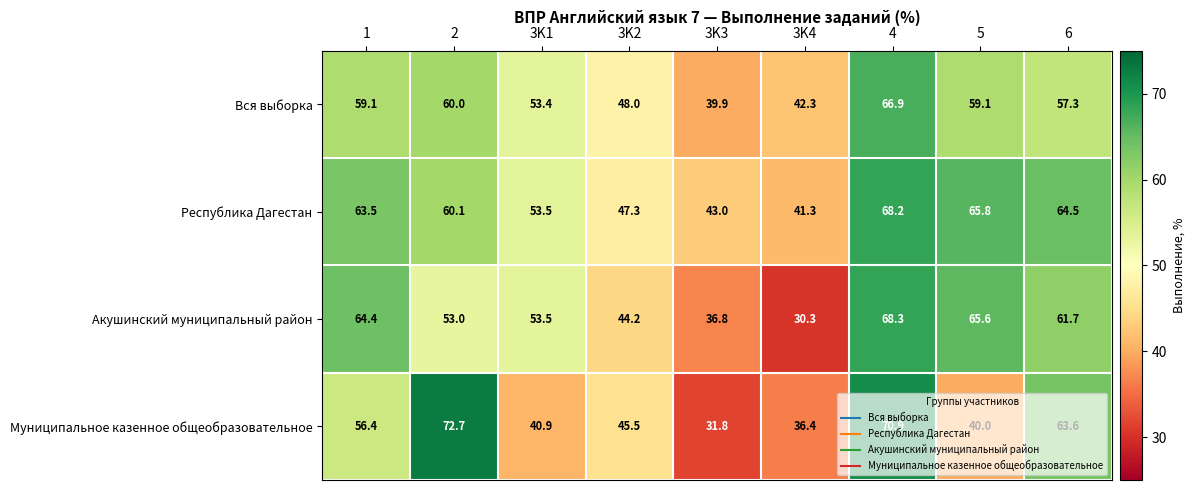

At 2, list the series in order from largest to smallest.

Муниципальное казенное общеобразовательное, Республика Дагестан, Вся выборка, Акушинский муниципальный район